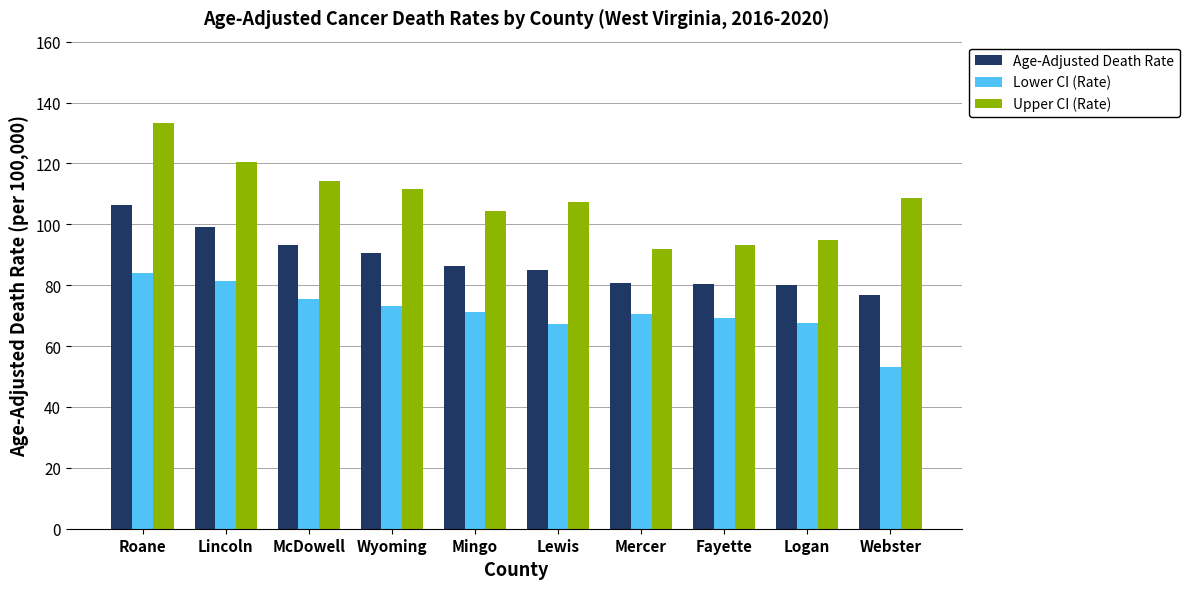

Rank the series at Lincoln from highest to lowest value.

Upper CI (Rate), Age-Adjusted Death Rate, Lower CI (Rate)